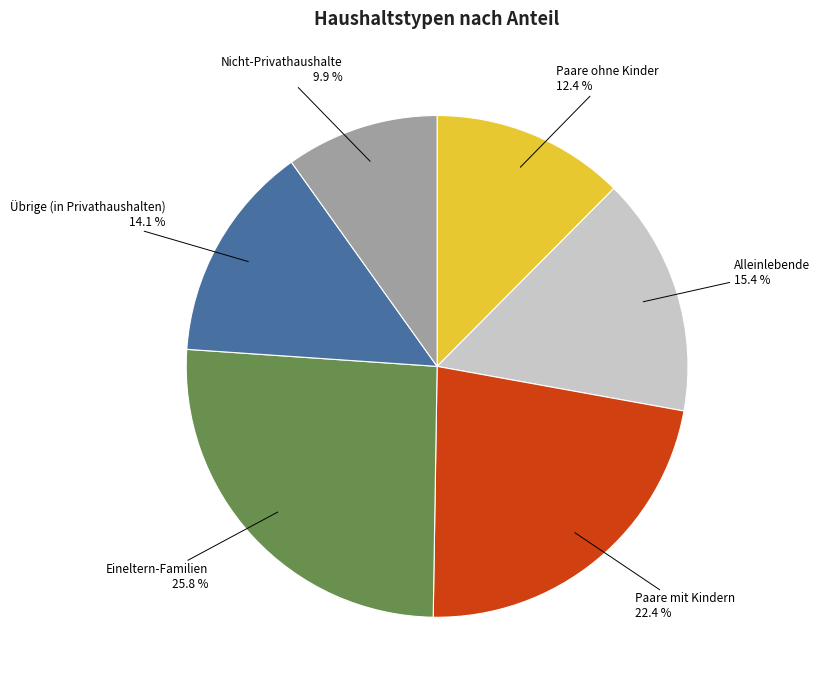

Is it true that Nicht-Privathaushalte is 10% of the pie?

True